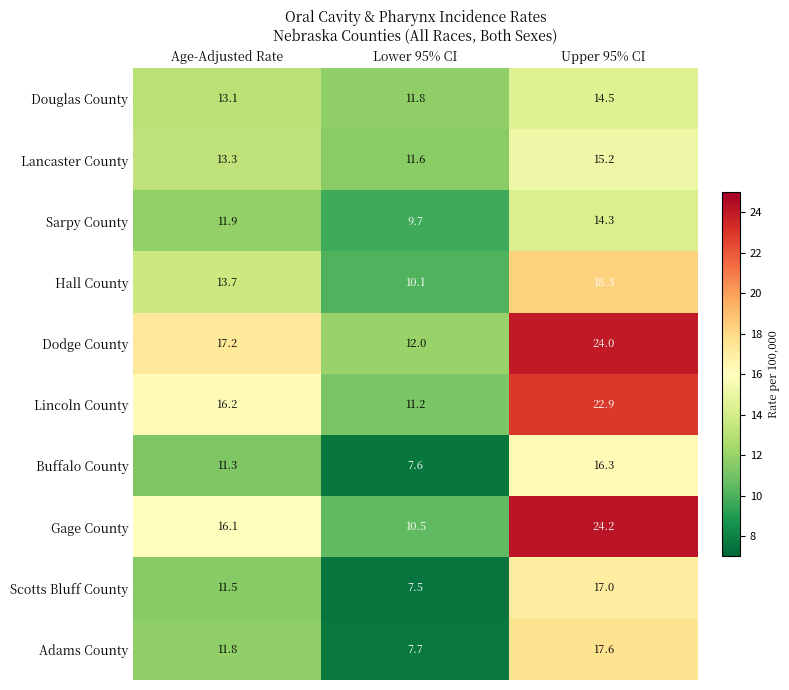

What is the difference between the Dodge County values at Lower 95% CI and Age-Adjusted Rate?

5.2